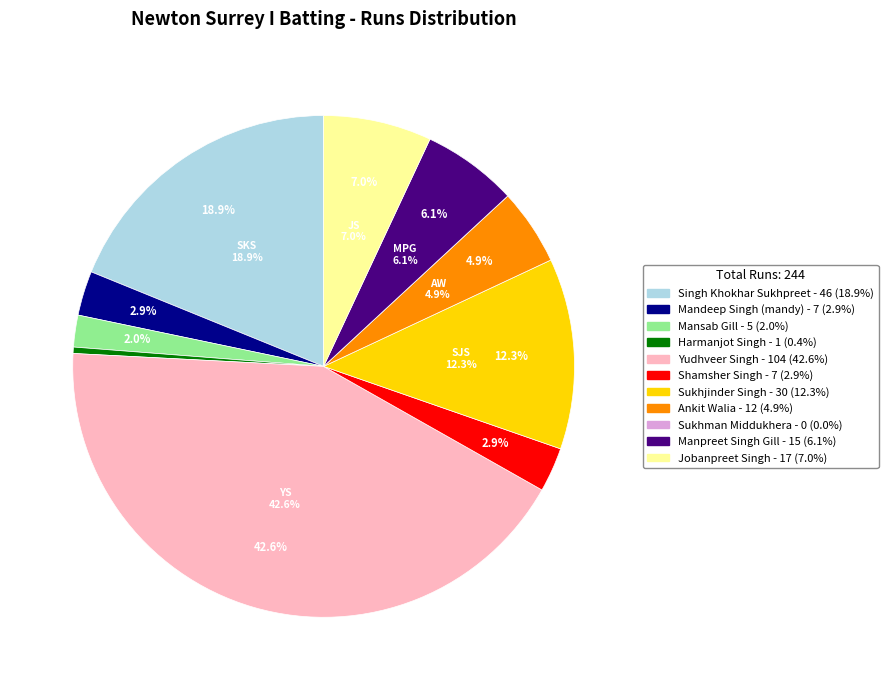

What percentage is NOT represented by Ankit Walia?

95.1%